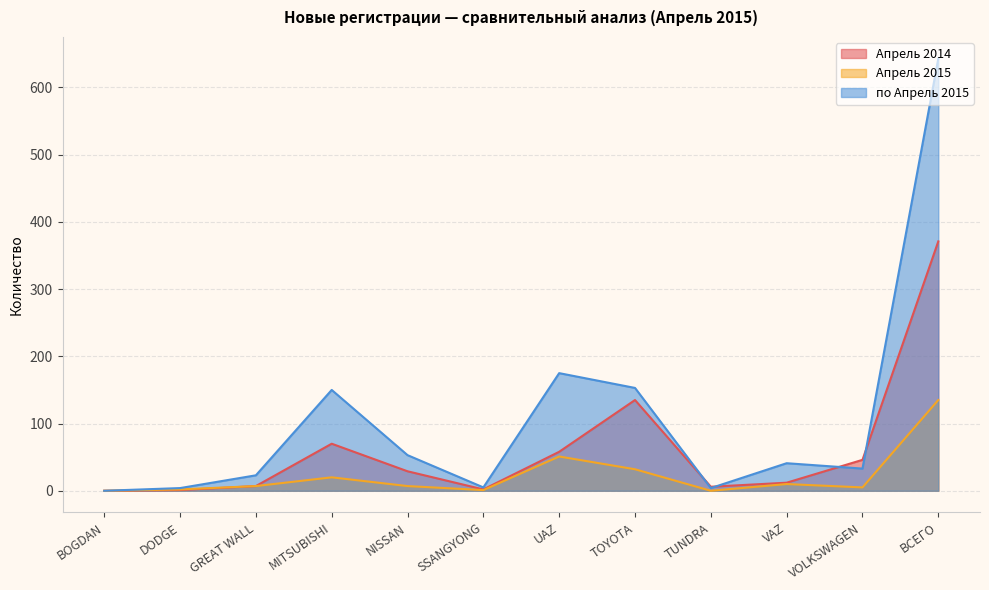

What is the sum of the Апрель 2015 values at DODGE and NISSAN?

9